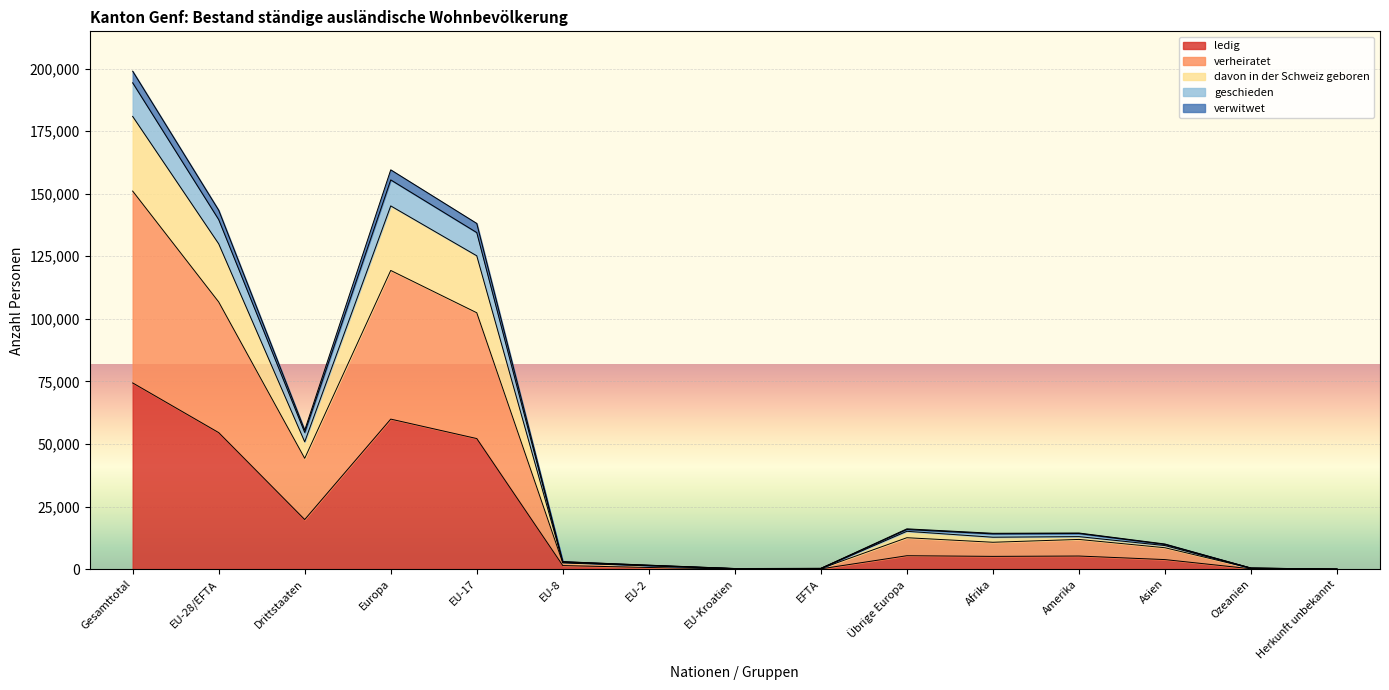

Does the chart display data point markers on the line(s)?

No